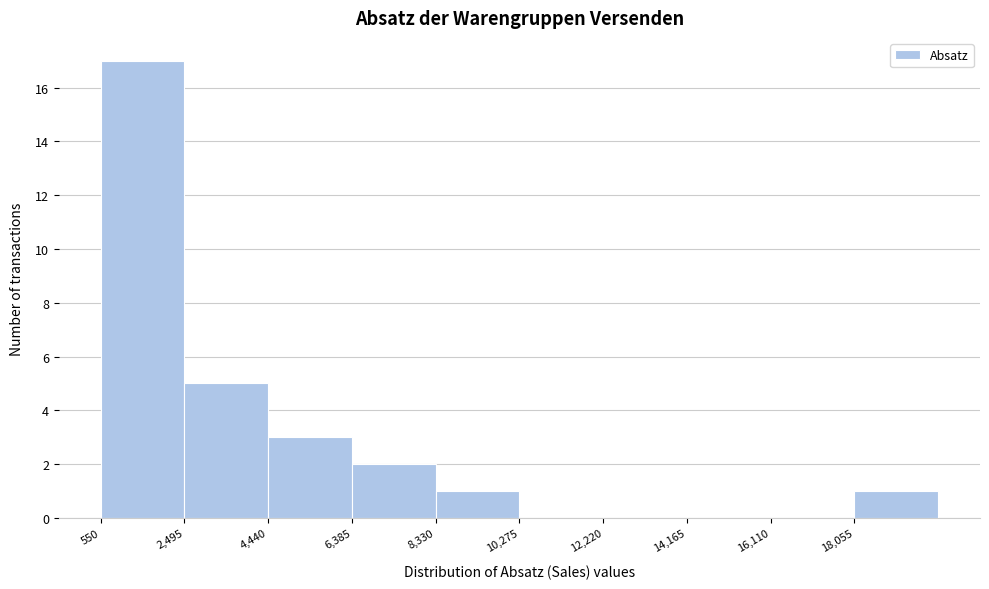

Reading left to right, transcribe this chart: for each bar, give the range it covers on the x-axis and its height. Neither the bar edges nor the heights are printed on the chart, so give them approximately, as read against the axes.

600 to 2400: 17
2400 to 4400: 5
4400 to 6400: 3
6400 to 8400: 2
8400 to 10200: 1
10200 to 12200: 0
12200 to 14200: 0
14200 to 16200: 0
16200 to 18000: 0
18000 to 20000: 1